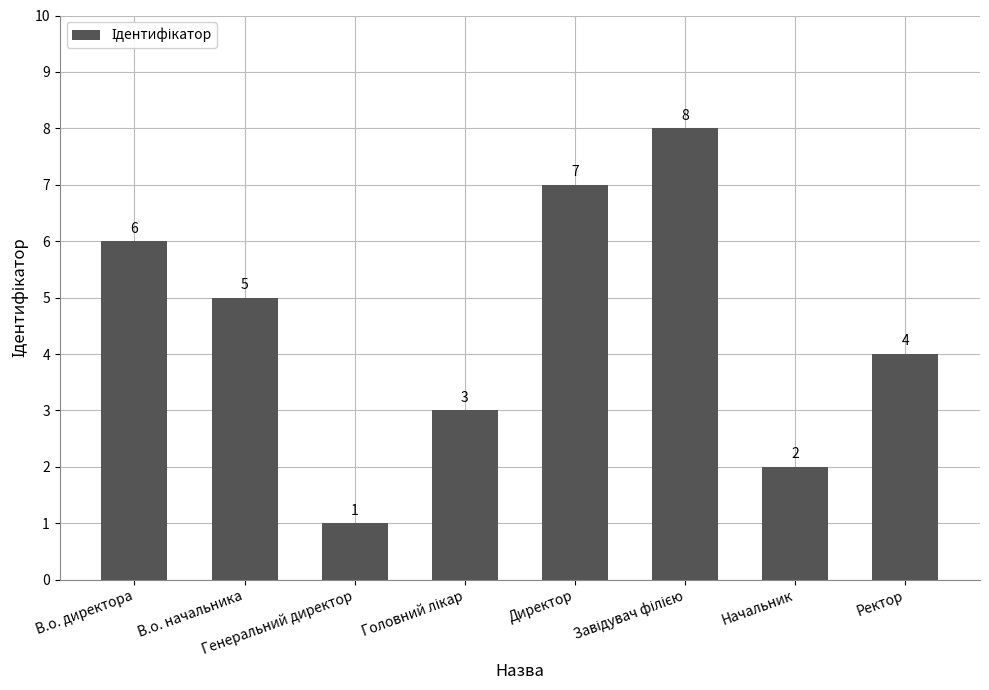

At which label is the value closest to 4?

Ректор